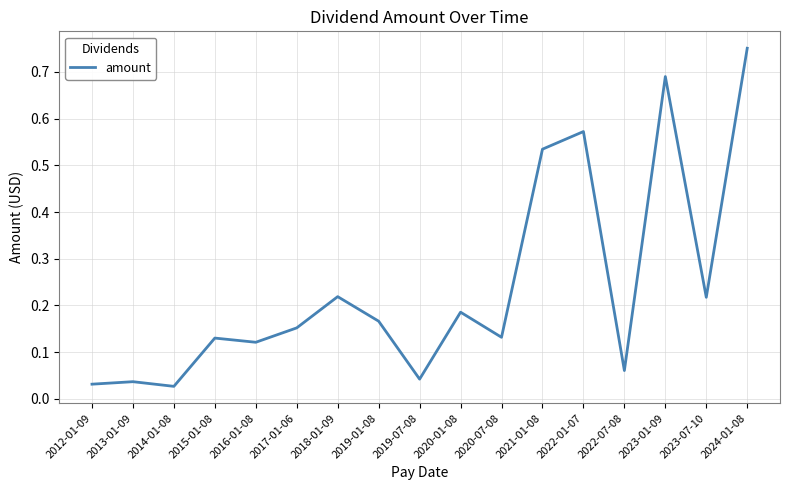

The value at 2017-01-06 is 0.3. True or false?

False